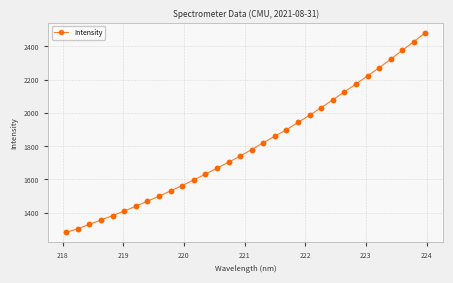

What is the smallest value displayed?

1281.0